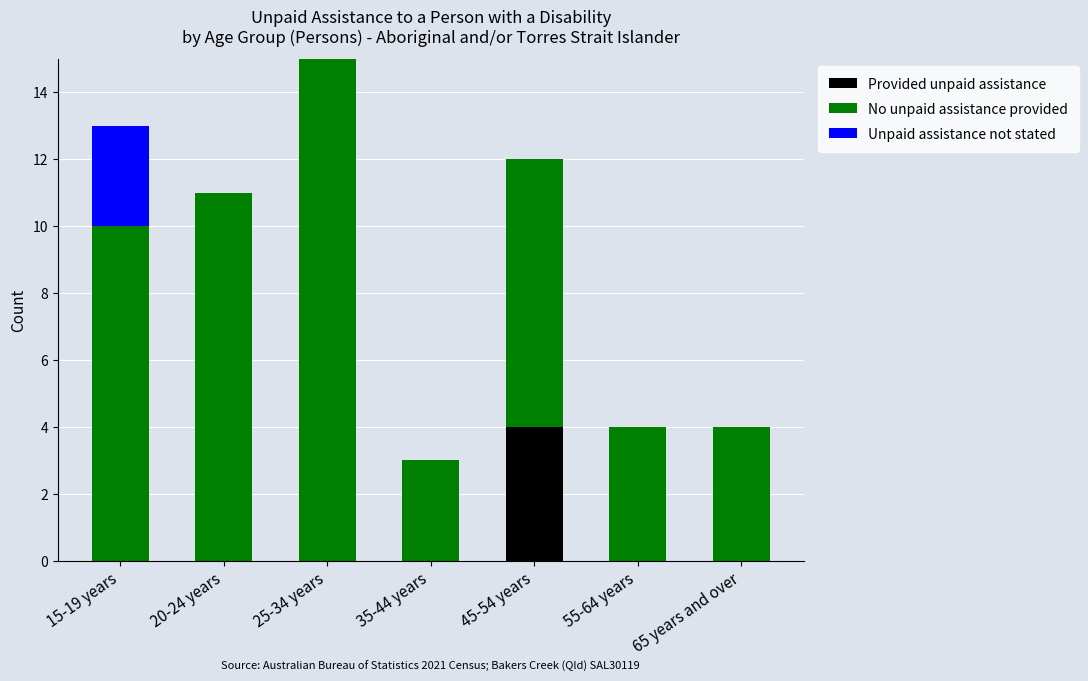

At which label does Provided unpaid assistance reach its peak?

45-54 years